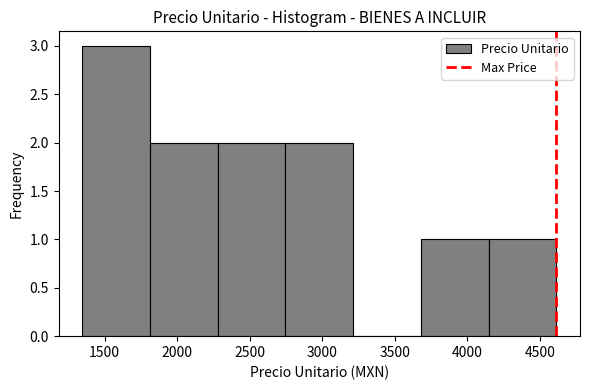

Which range on the x-axis has the tallest bar?

1350 to 1800